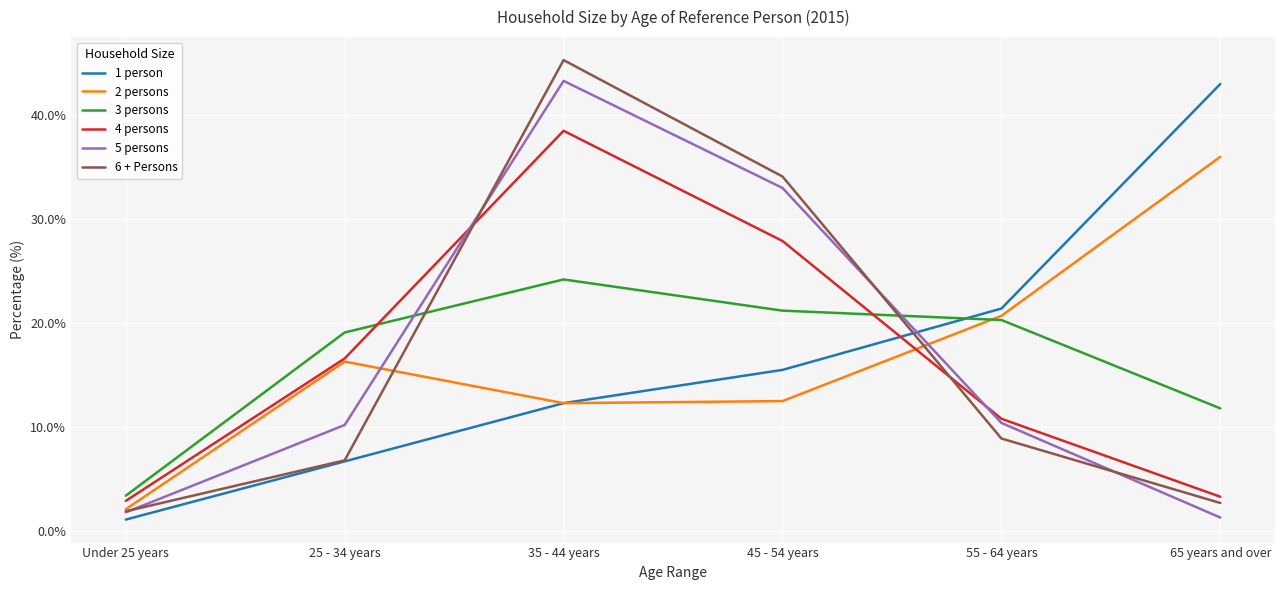

How many interior local peaks does the 2 persons series have?

1